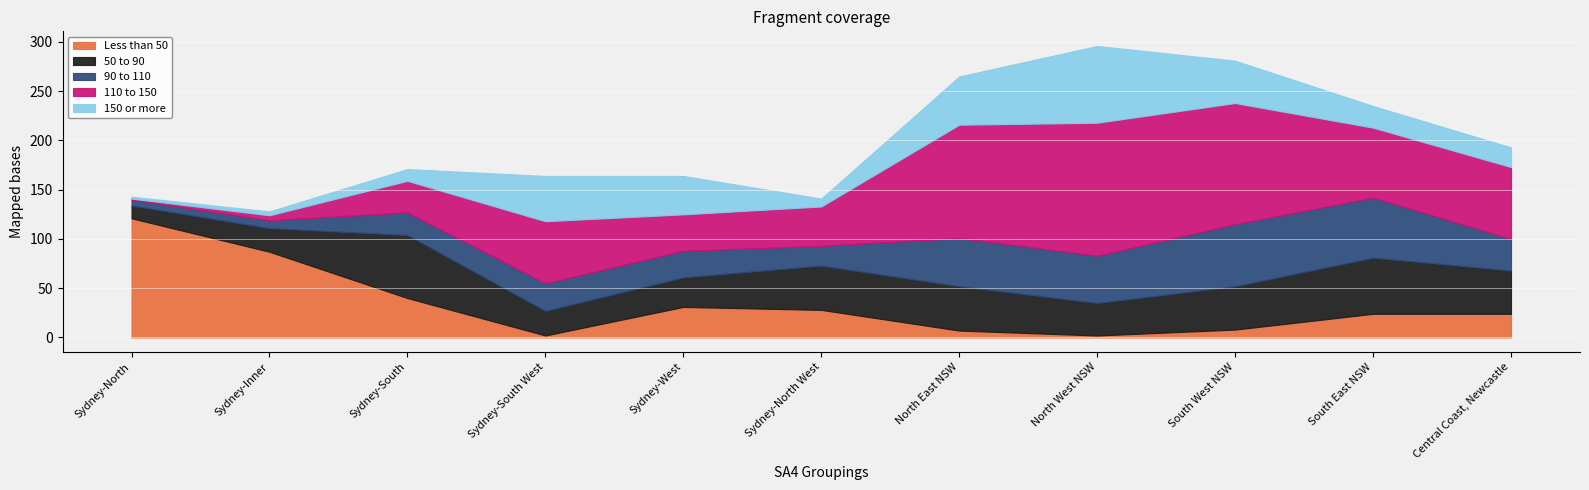

What is the difference between the highest and lowest values at Sydney-West?

12